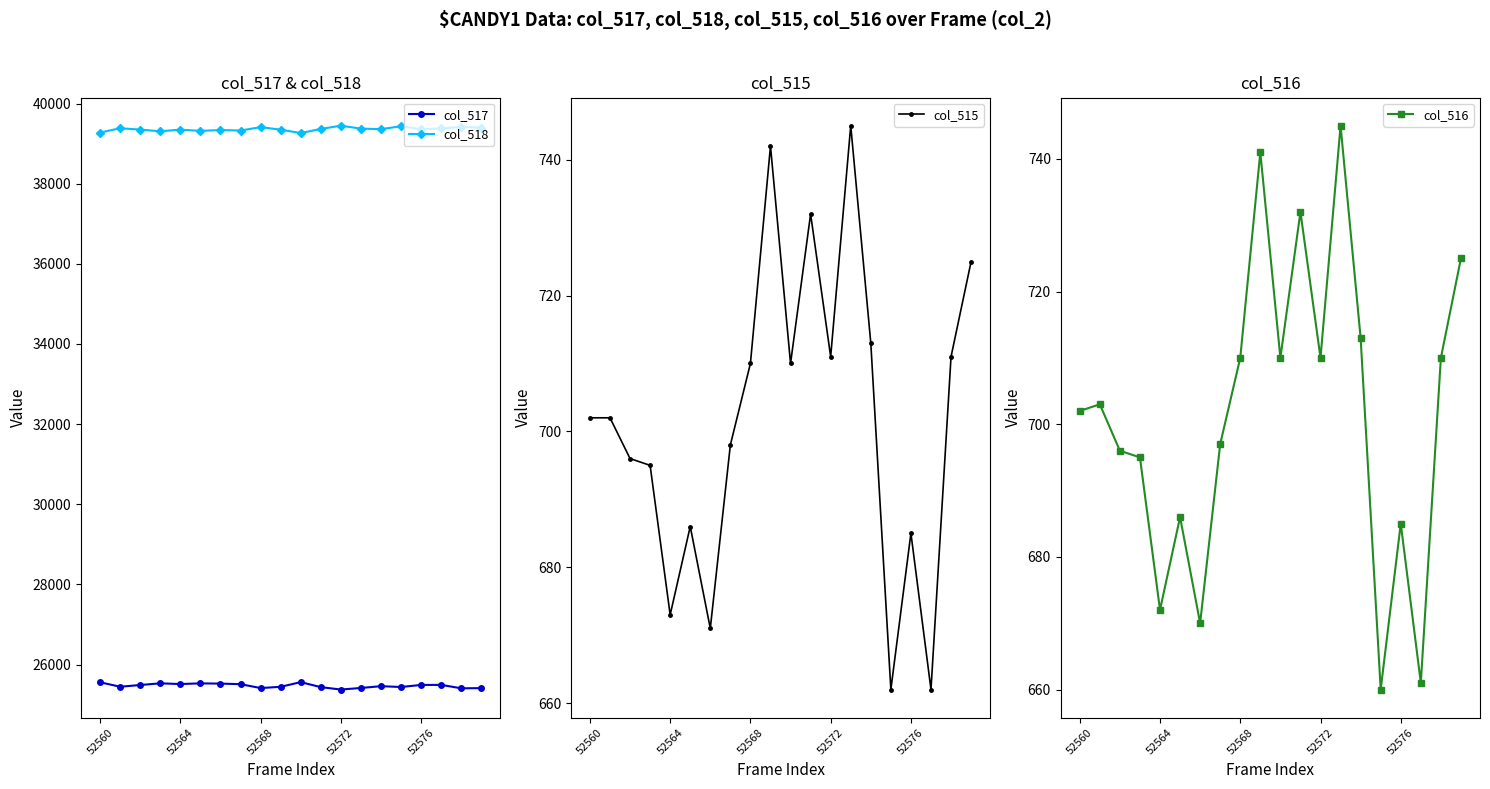

True or false: col_516 has more than 1 interior local peaks.

True